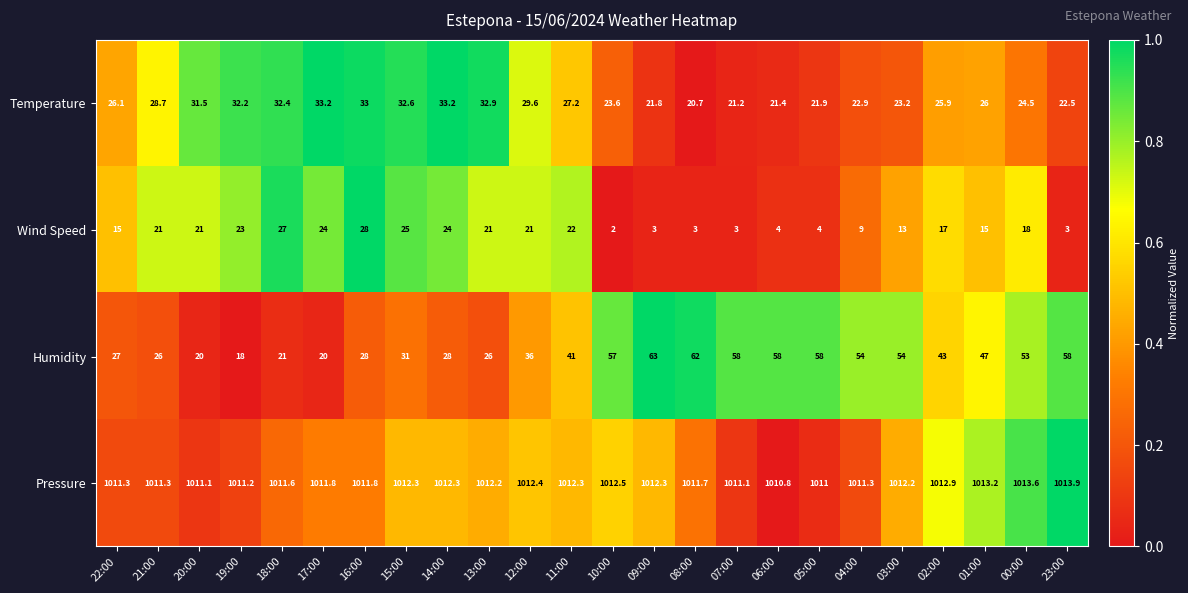

At which label does Humidity first exceed 43?

10:00